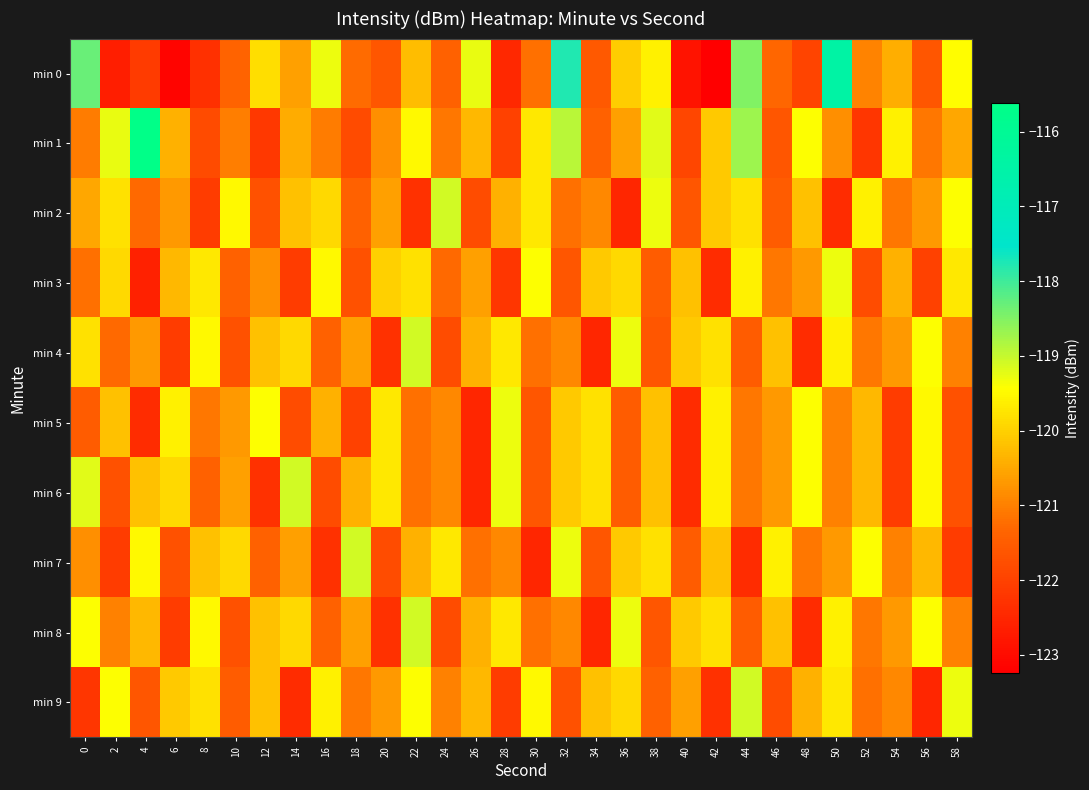

Which category has the lowest value across all series?

42